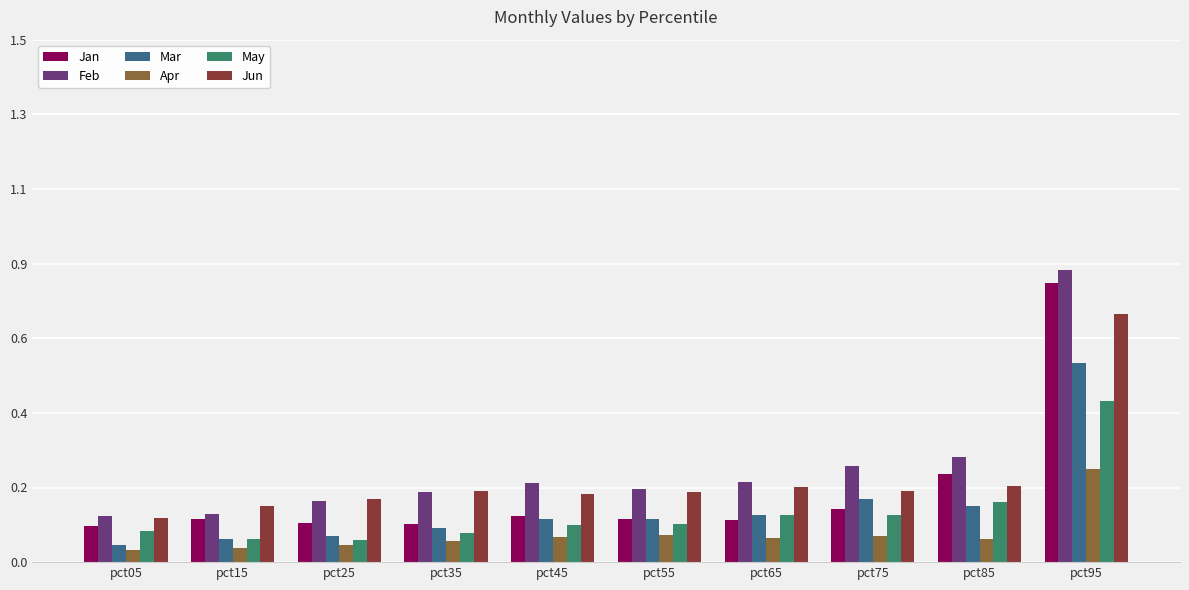

Reading right to left, extract all data points from this chart.

Jan: pct95=0.8	pct85=0.3	pct75=0.2	pct65=0.1	pct55=0.1	pct45=0.1	pct35=0.1	pct25=0.1	pct15=0.1	pct05=0.1
Feb: pct95=0.8	pct85=0.3	pct75=0.3	pct65=0.2	pct55=0.2	pct45=0.2	pct35=0.2	pct25=0.2	pct15=0.1	pct05=0.1
Mar: pct95=0.6	pct85=0.2	pct75=0.2	pct65=0.1	pct55=0.1	pct45=0.1	pct35=0.1	pct25=0.1	pct15=0.1	pct05=0.1
Apr: pct95=0.3	pct85=0.1	pct75=0.1	pct65=0.1	pct55=0.1	pct45=0.1	pct35=0.1	pct25=0.0	pct15=0.0	pct05=0.0
May: pct95=0.5	pct85=0.2	pct75=0.1	pct65=0.1	pct55=0.1	pct45=0.1	pct35=0.1	pct25=0.1	pct15=0.1	pct05=0.1
Jun: pct95=0.7	pct85=0.2	pct75=0.2	pct65=0.2	pct55=0.2	pct45=0.2	pct35=0.2	pct25=0.2	pct15=0.2	pct05=0.1